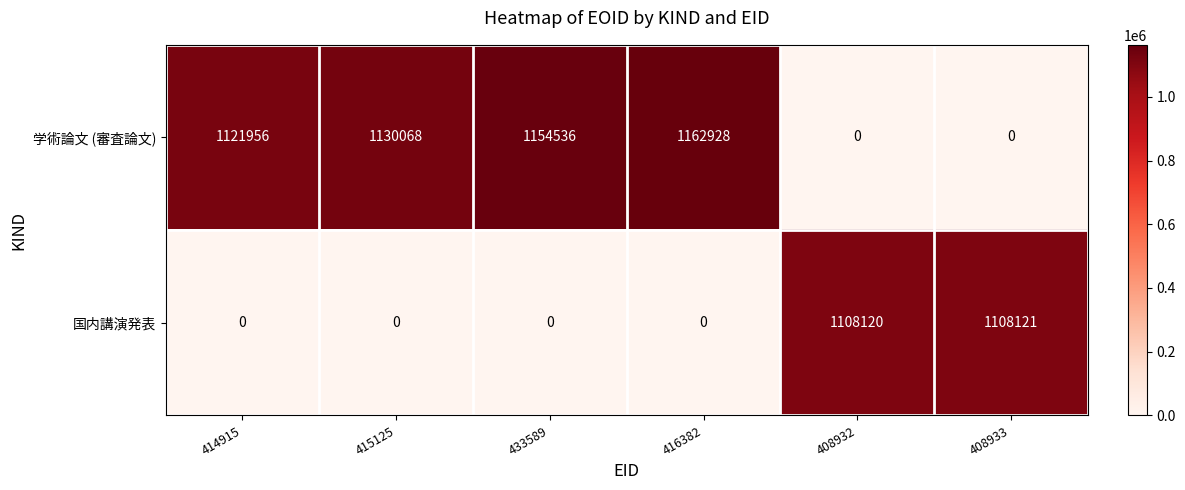

Between 414915 and 416382, which series saw the biggest shift?

学術論文 (審査論文)